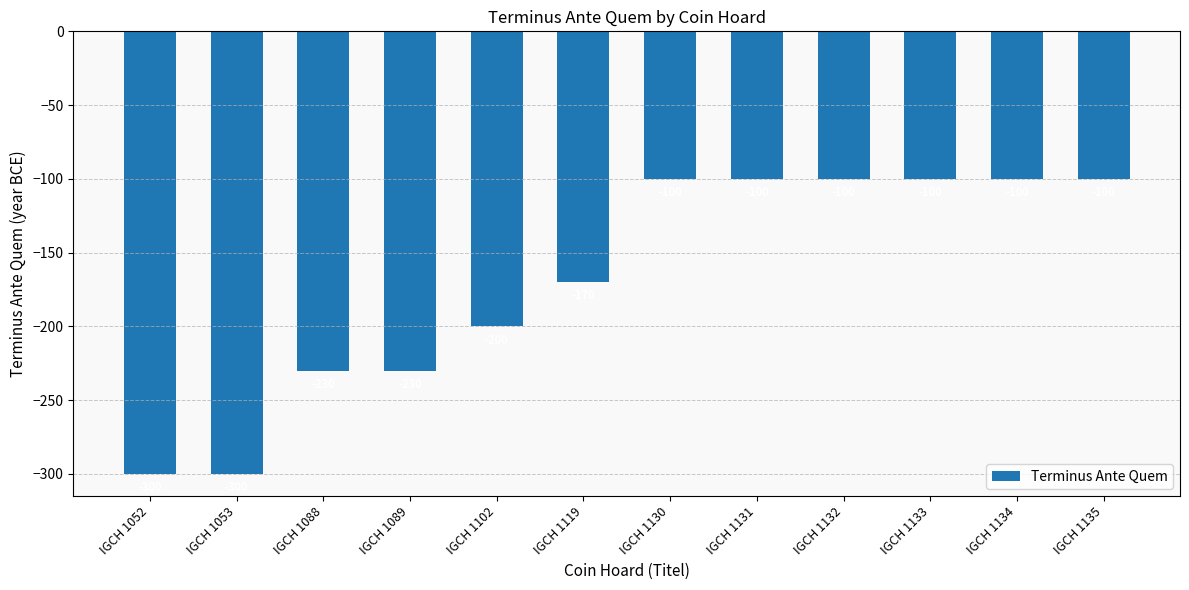

What is the greatest value displayed?

-100